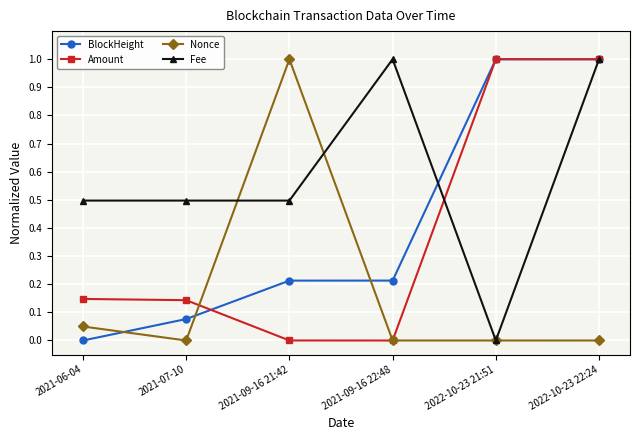

At which category does Nonce reach its first local peak?

2021-09-16 21:42